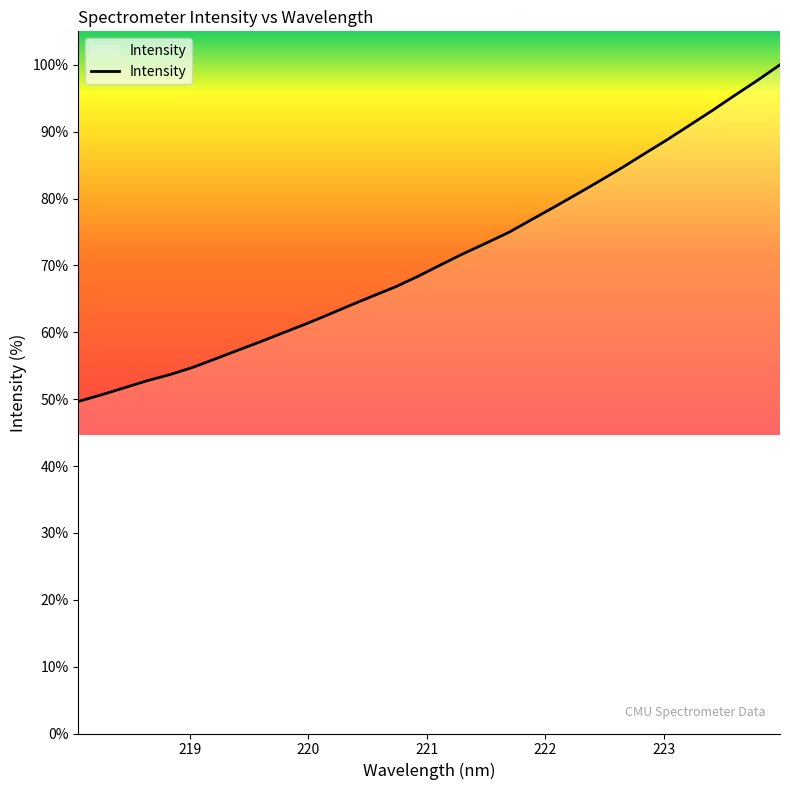

What is the difference between the maximum and minimum values?

50.3